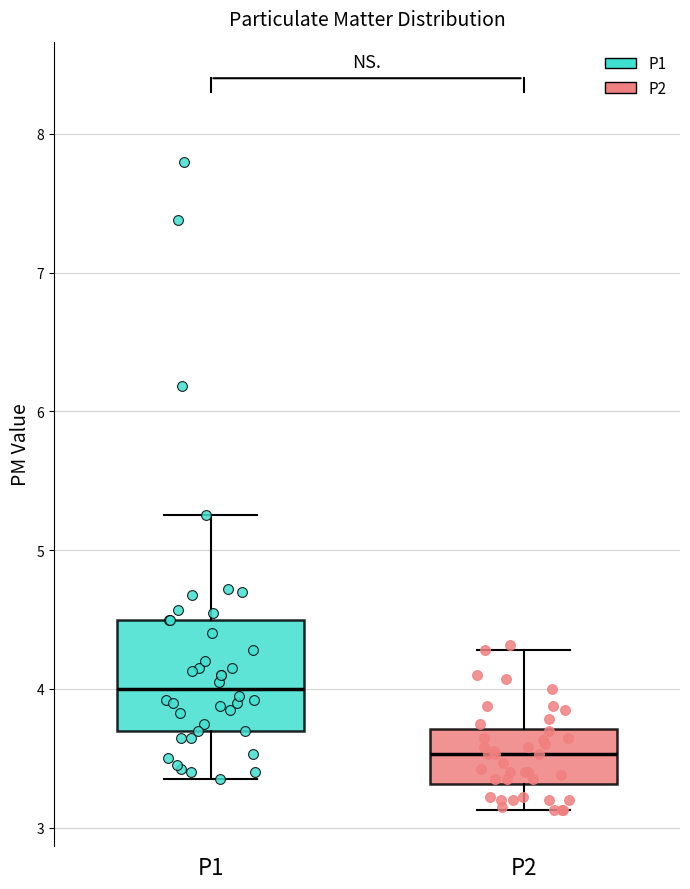

Where is the upper edge of the box for P2 on the y-axis? The values are not printed on the chart, so give them approximately, as read against the axis.

3.7